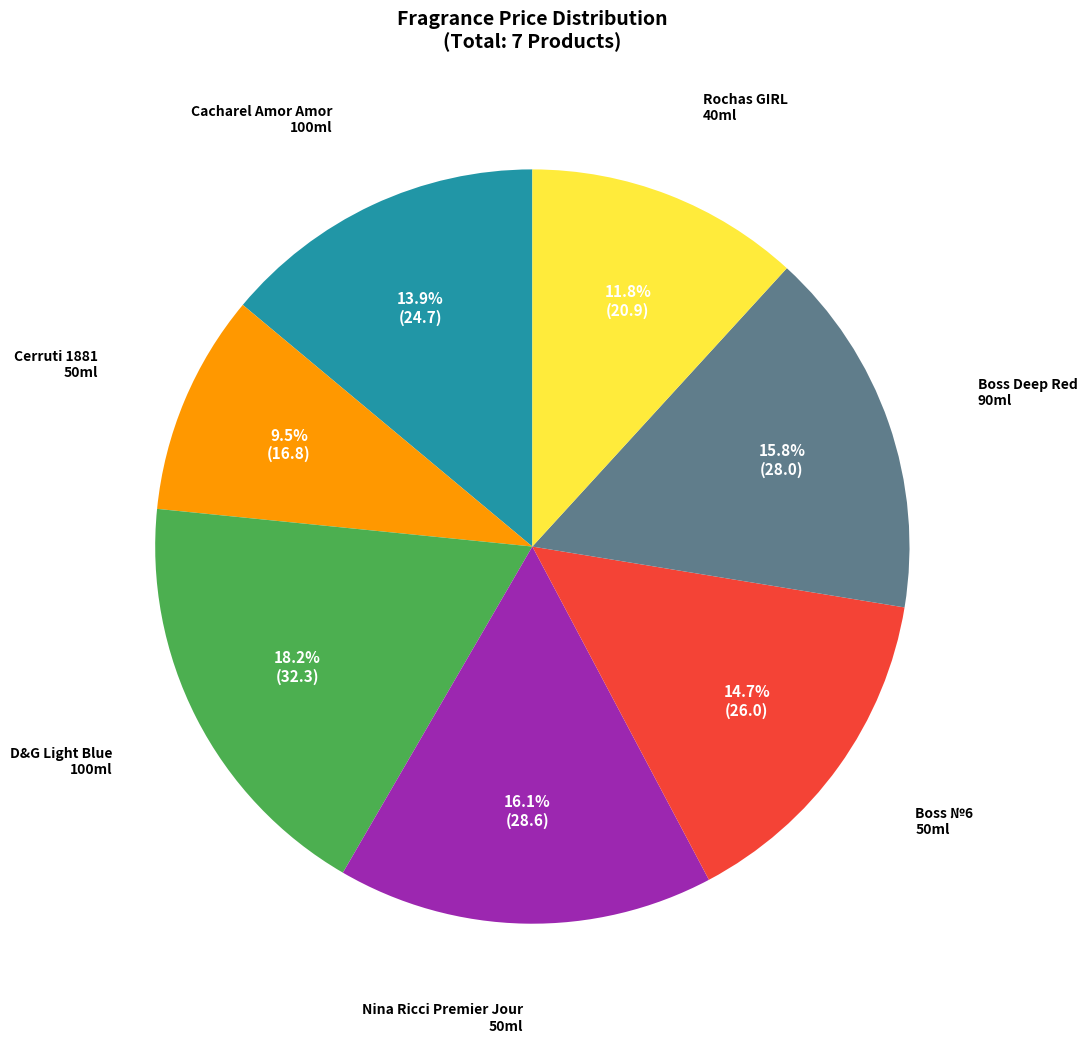

How many segments does this pie chart have?

7